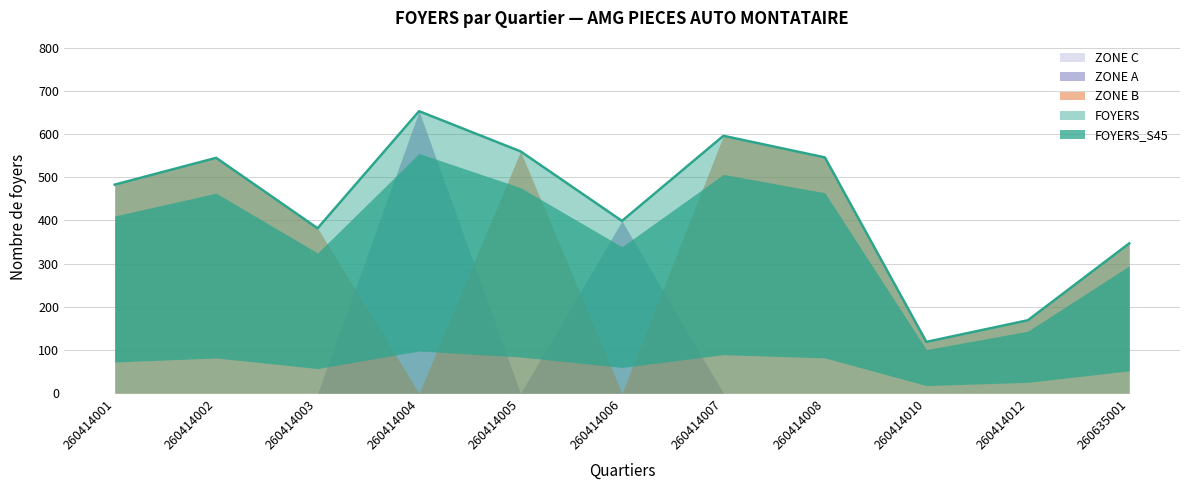

True or false: FOYERS_S45 and FOYERS intersect in this chart.

False